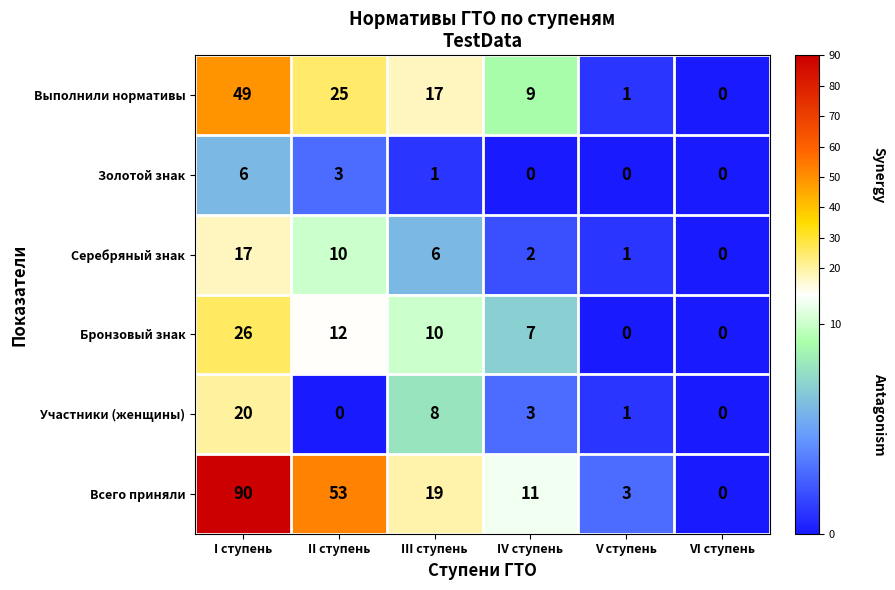

Is the value of Выполнили нормативы at III ступень greater than the value of Участники (женщины) at I ступень?

No